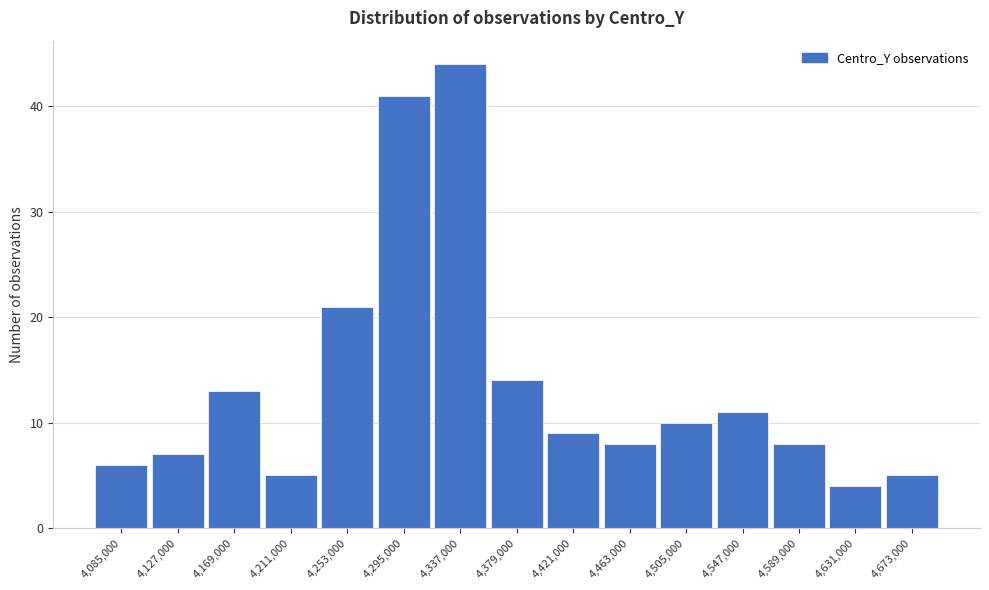

Reading right to left, transcribe all the data shown in this chart.

5	4	8	11	10	8	9	14	44	41	21	5	13	7	6